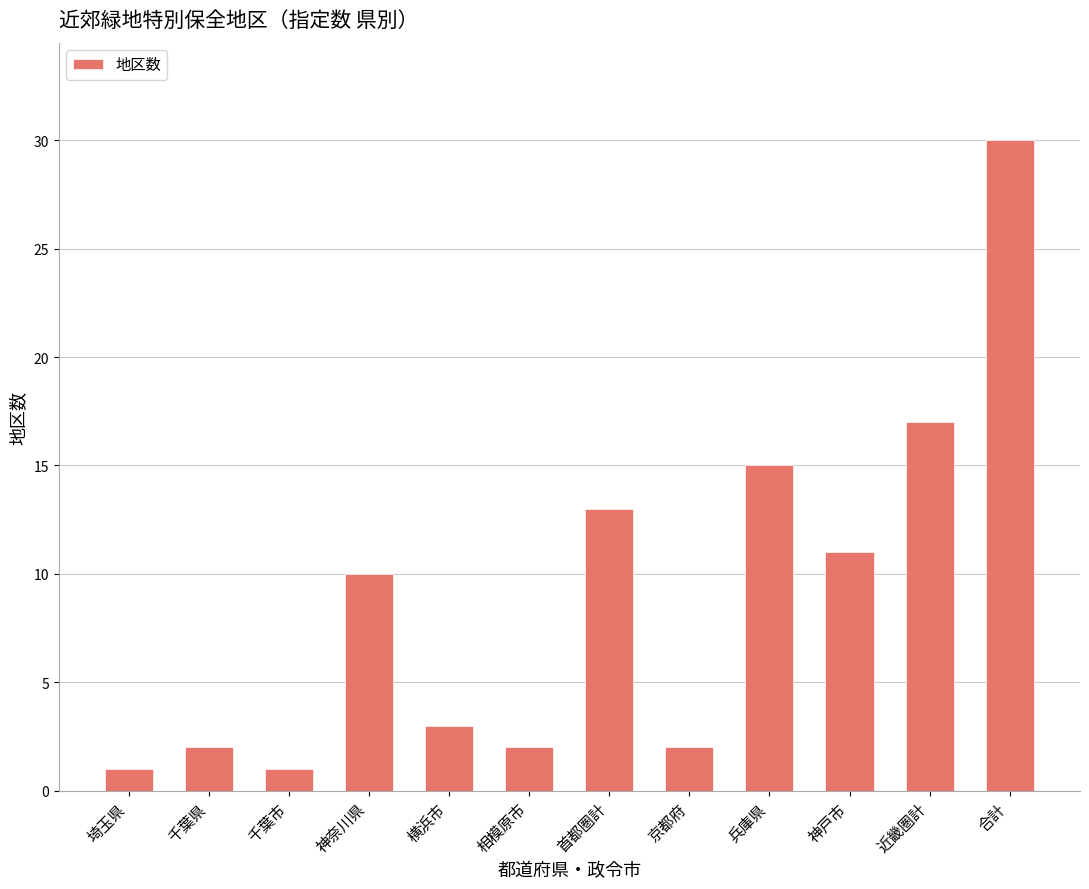

Which has a higher value, 近畿圏計 or 兵庫県?

近畿圏計